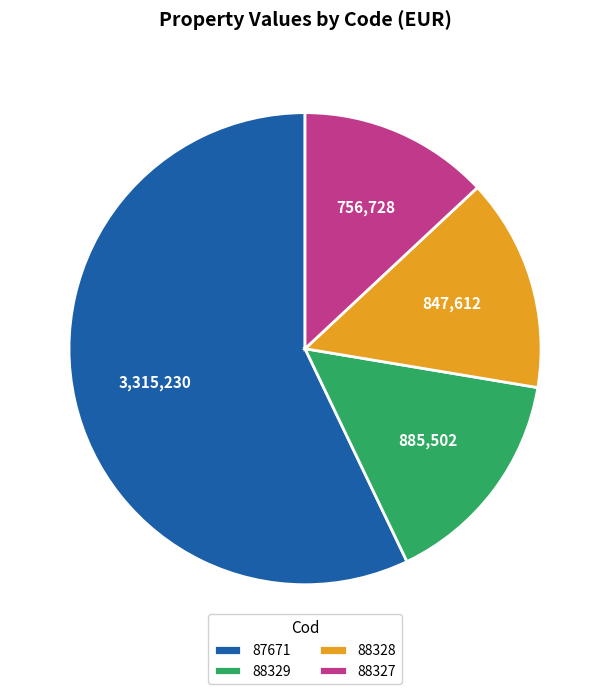

Do 88327 and 88329 together represent more than half of the pie?

No